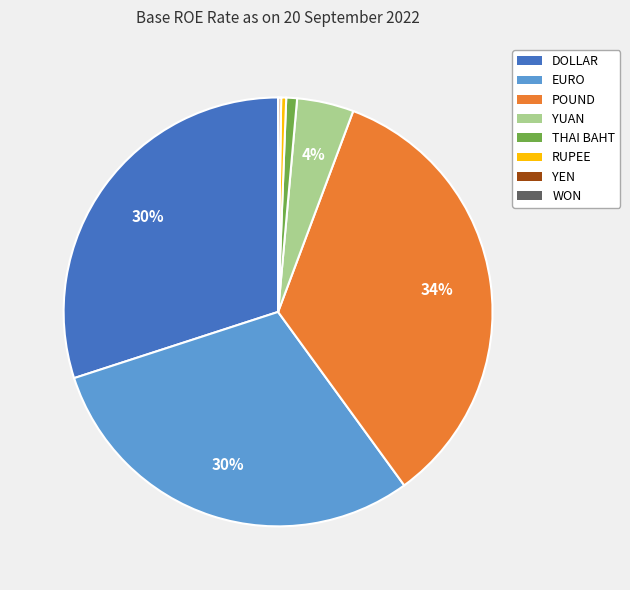

What is the largest slice in the pie chart?

POUND